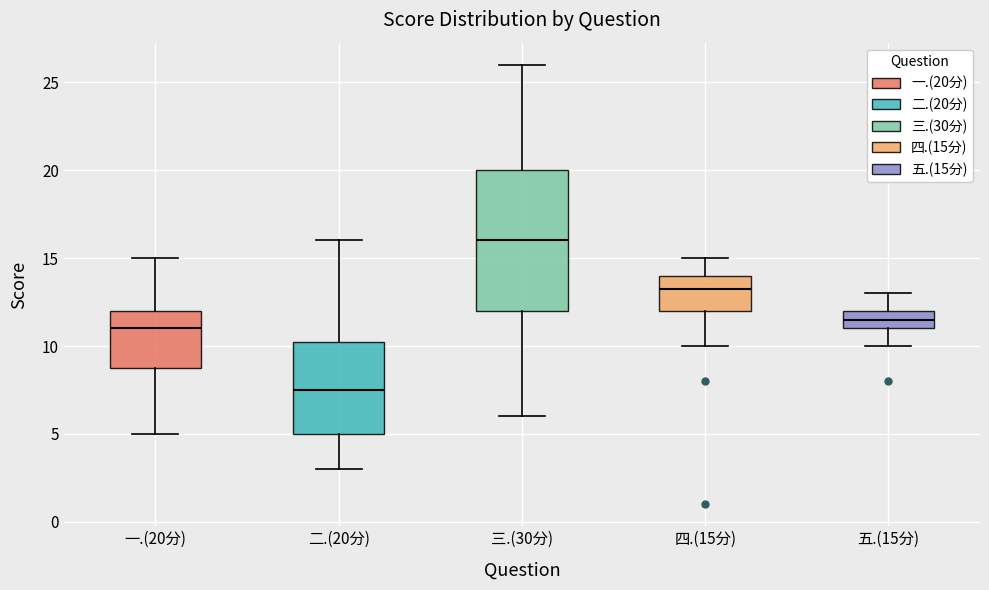

Reading left to right, read every box against the y-axis: the position of its median line, the range the box covers, and the ends of its whiskers. The values are not printed on the chart, so give them approximately, as read against the axis.

一.(20分): median 11.0, box 9.0 to 12.0, whiskers 5.0 to 15.0
二.(20分): median 7.5, box 5.0 to 10.5, whiskers 3.0 to 16.0
三.(30分): median 16.0, box 12.0 to 20.0, whiskers 6.0 to 26.0
四.(15分): median 13.5, box 12.0 to 14.0, whiskers 10.0 to 15.0
五.(15分): median 11.5, box 11.0 to 12.0, whiskers 10.0 to 13.0